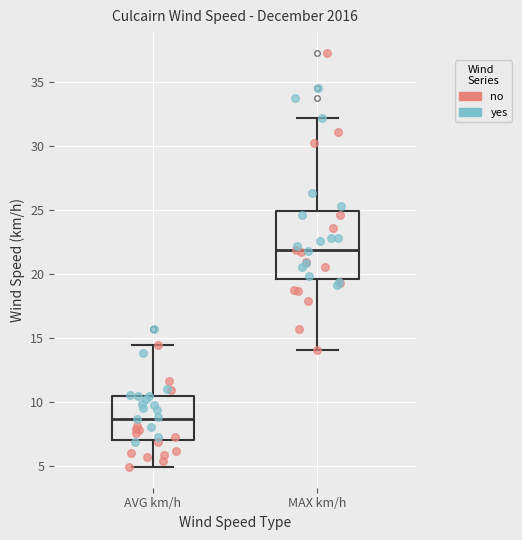

Which box is the tallest, from its lower edge to its upper edge?

MAX km/h